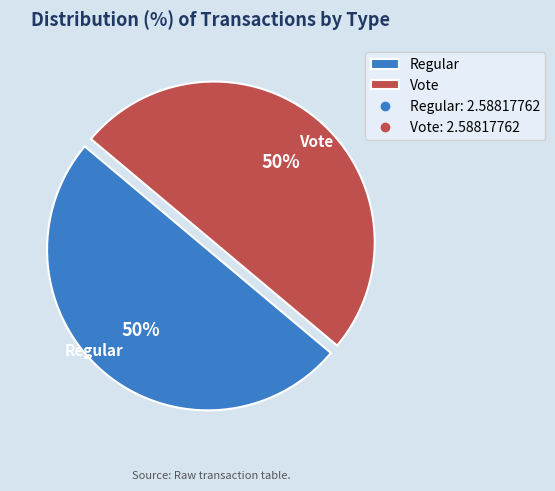

Approximately how many times larger is the value at Vote compared to Regular?

1.0